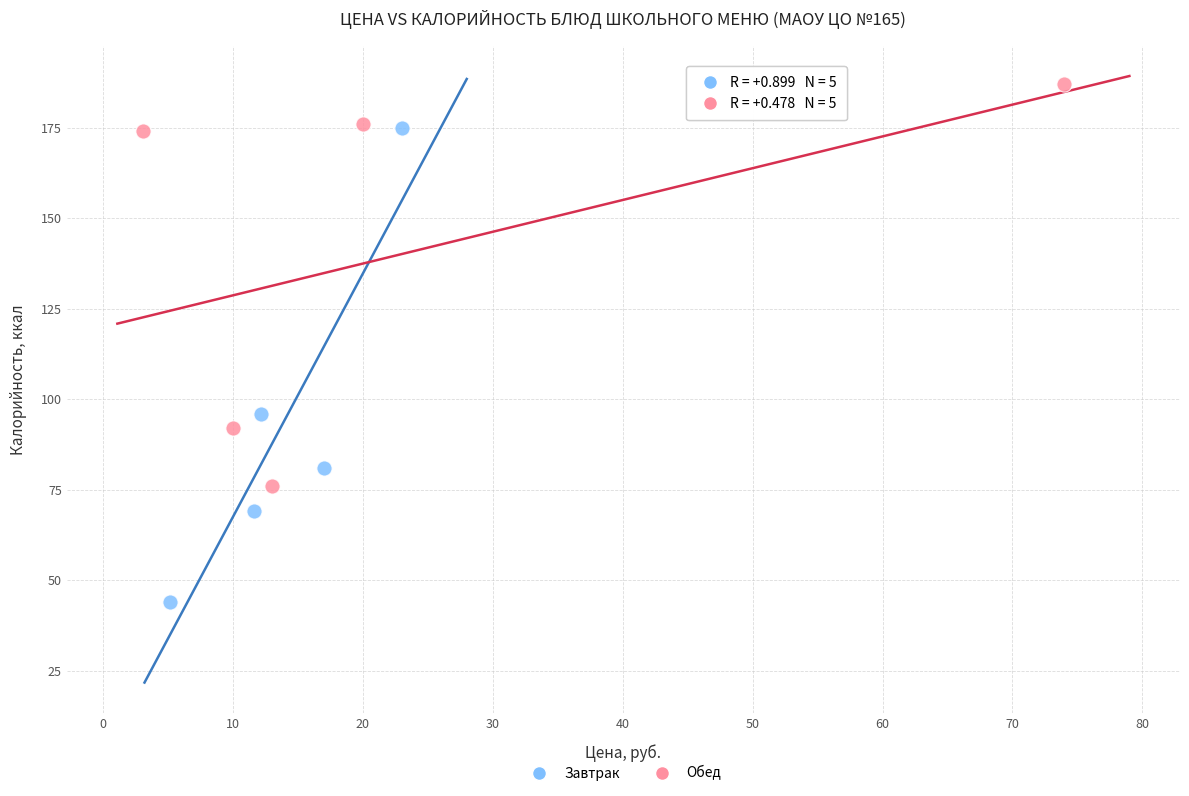

Which series reaches the maximum Y coordinate?

Обед